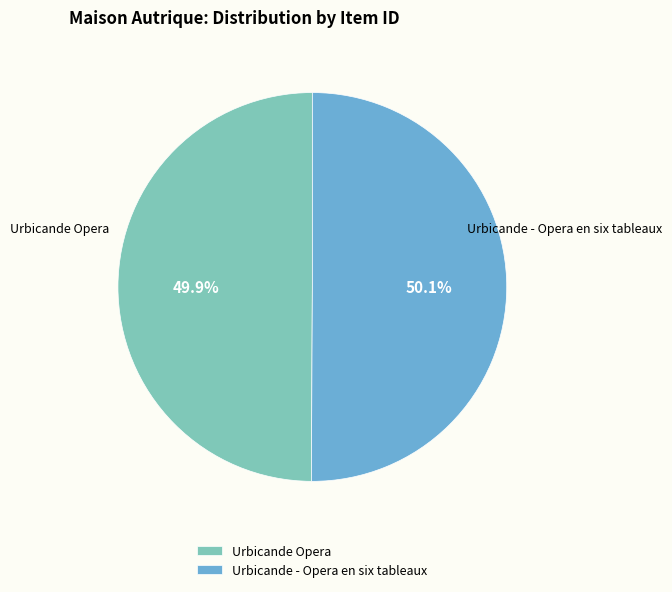

To the nearest percent, what portion does Urbicande Opera represent?

50%